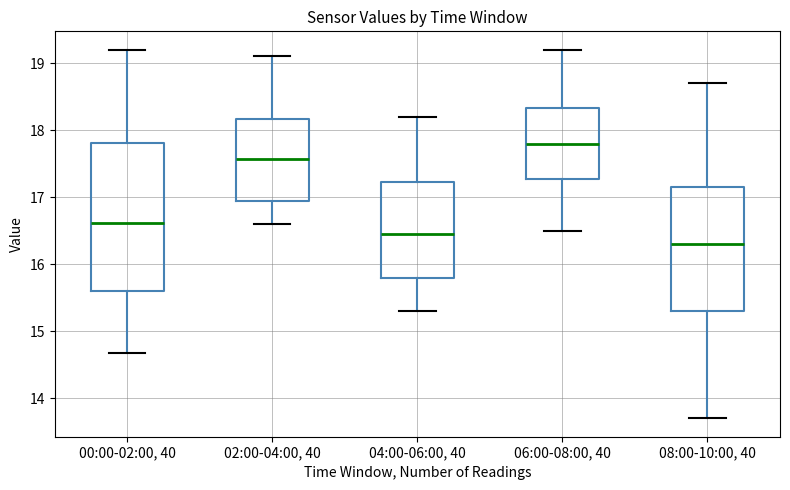

Reading left to right, read every box against the y-axis: the position of its median line, the range the box covers, and the ends of its whiskers. The values are not printed on the chart, so give them approximately, as read against the axis.

00:00-02:00, 40: median 16.6, box 15.6 to 17.8, whiskers 14.7 to 19.2
02:00-04:00, 40: median 17.6, box 16.9 to 18.2, whiskers 16.6 to 19.1
04:00-06:00, 40: median 16.5, box 15.8 to 17.2, whiskers 15.3 to 18.2
06:00-08:00, 40: median 17.8, box 17.3 to 18.3, whiskers 16.5 to 19.2
08:00-10:00, 40: median 16.3, box 15.3 to 17.2, whiskers 13.7 to 18.7